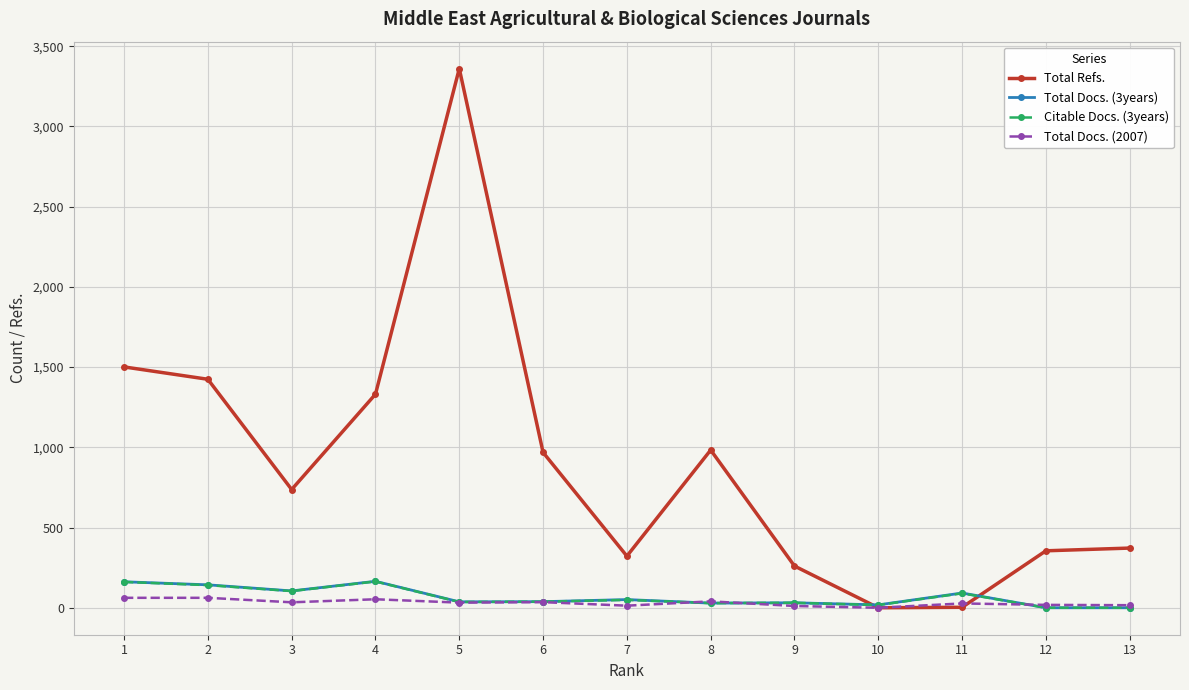

Which series has the widest spread of values?

Total Refs.